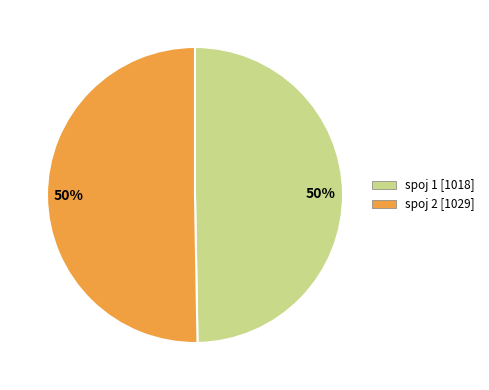

To the nearest percent, what is the average slice percentage?

50%